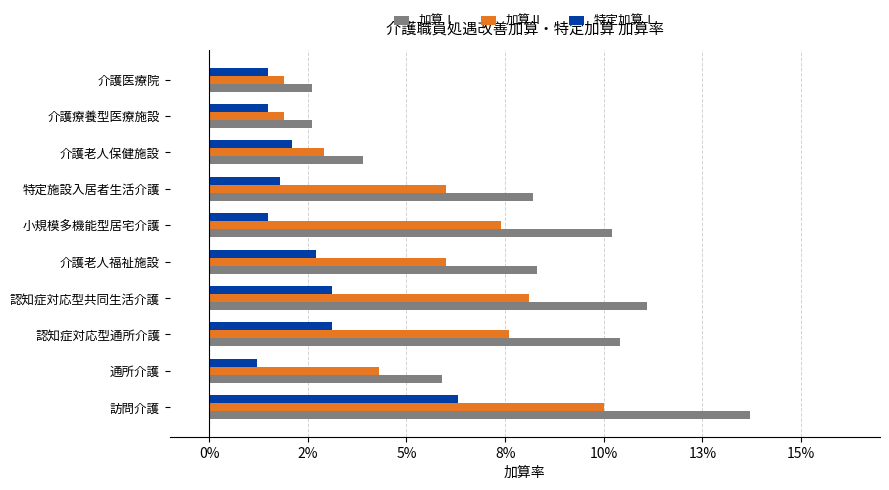

What are all the series names shown in the legend?

加算Ⅰ, 加算Ⅱ, 特定加算Ⅰ